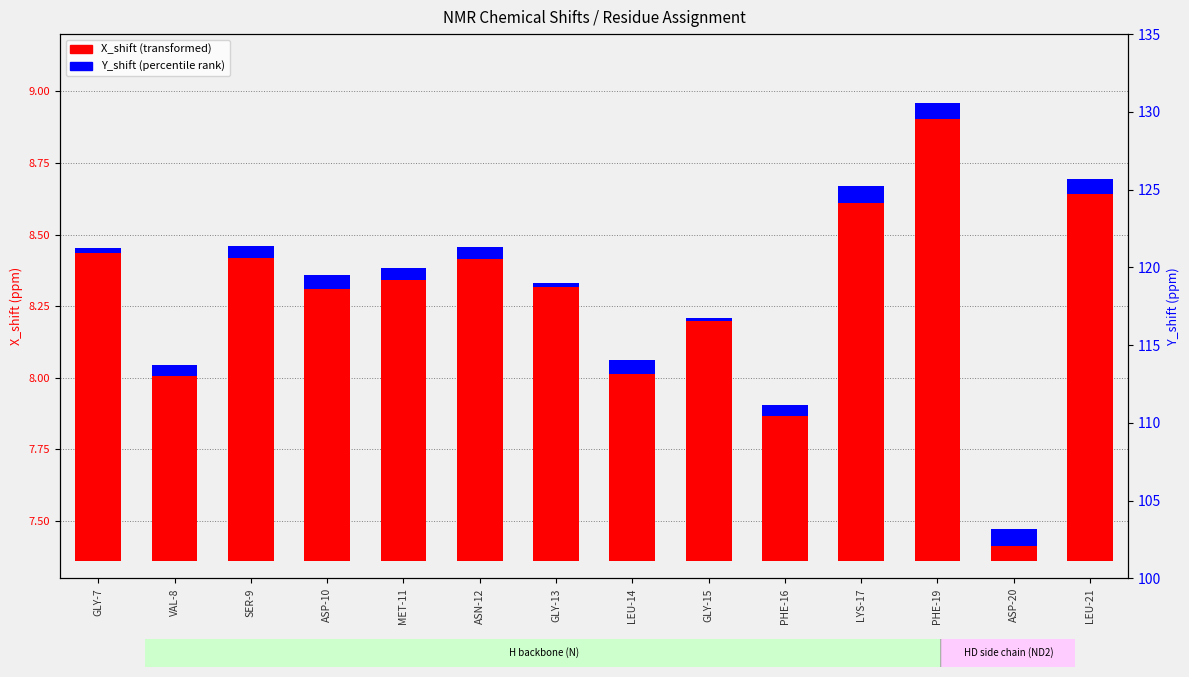

What are all the series names shown in the legend?

X_shift (transformed), Y_shift (percentile rank)